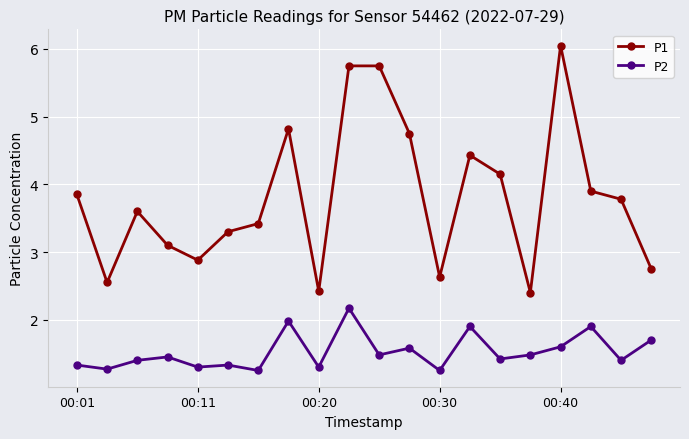

True or false: P2 and P1 intersect in this chart.

False